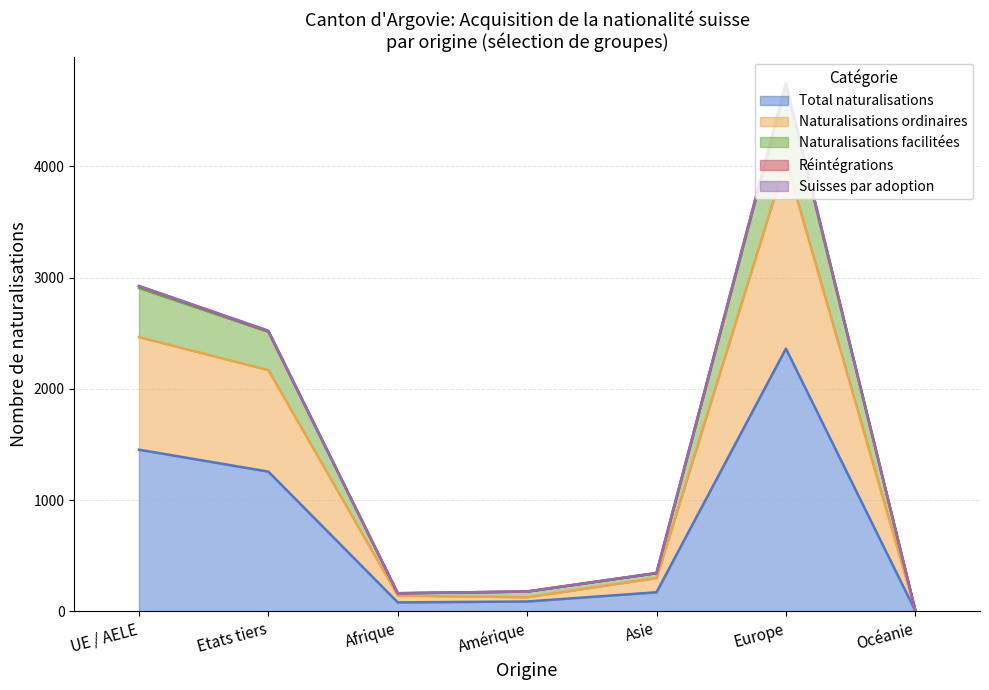

What position from the right is Océanie?

1